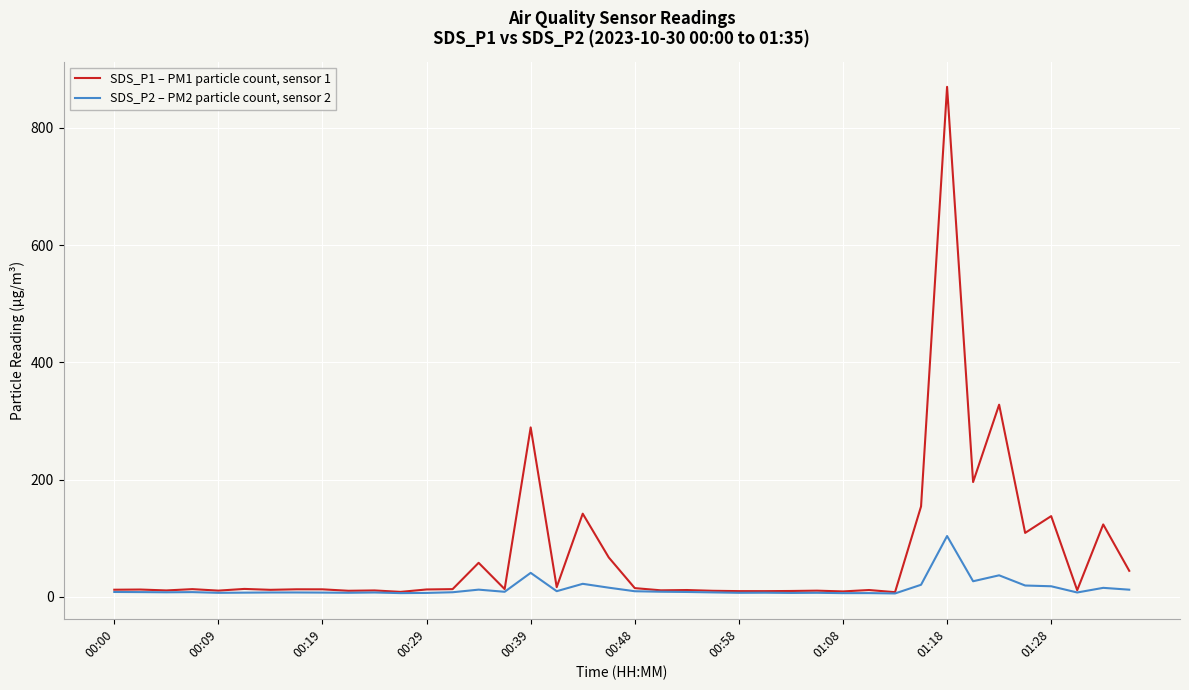

How many lines are shown in the chart?

2